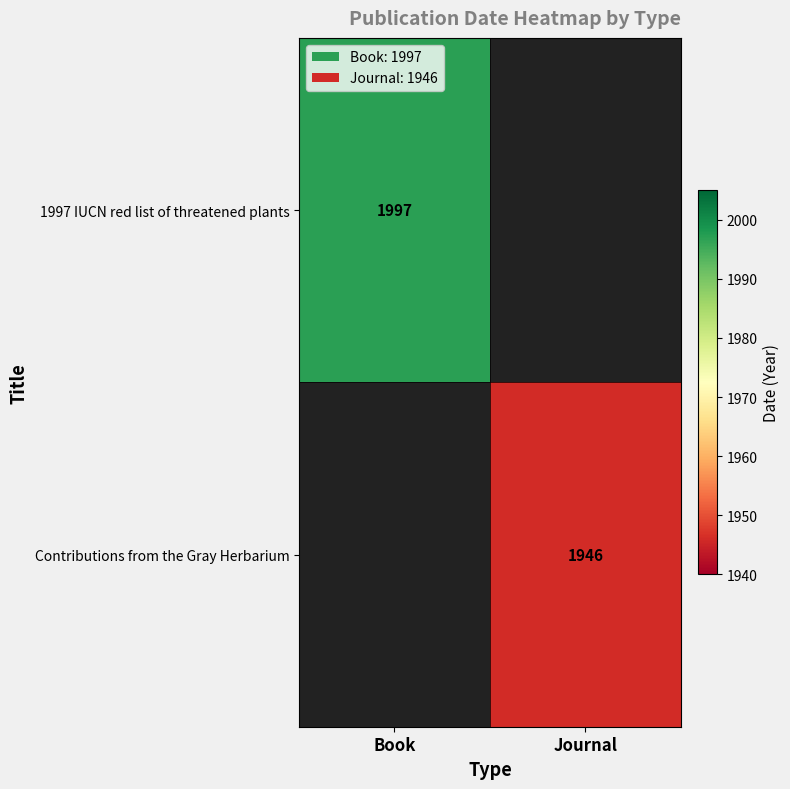

How many distinct data groups are displayed?

2